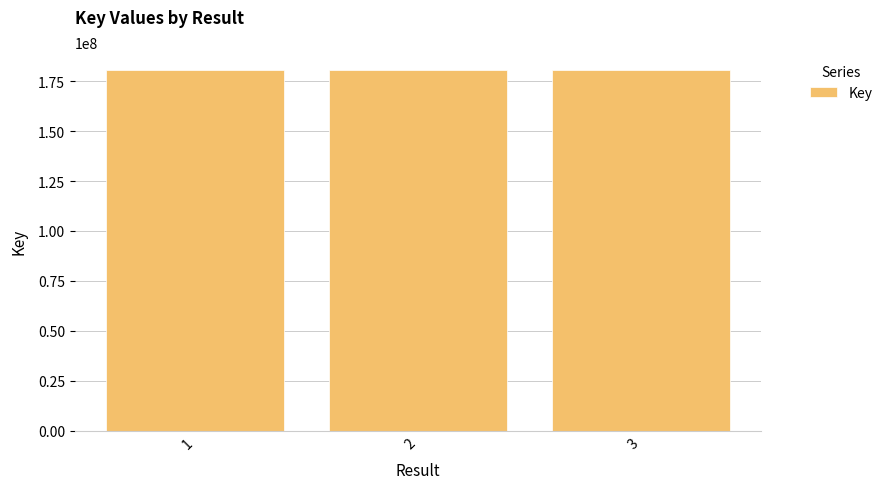

Approximately how many times larger is the value at 3 compared to 1?

1.0